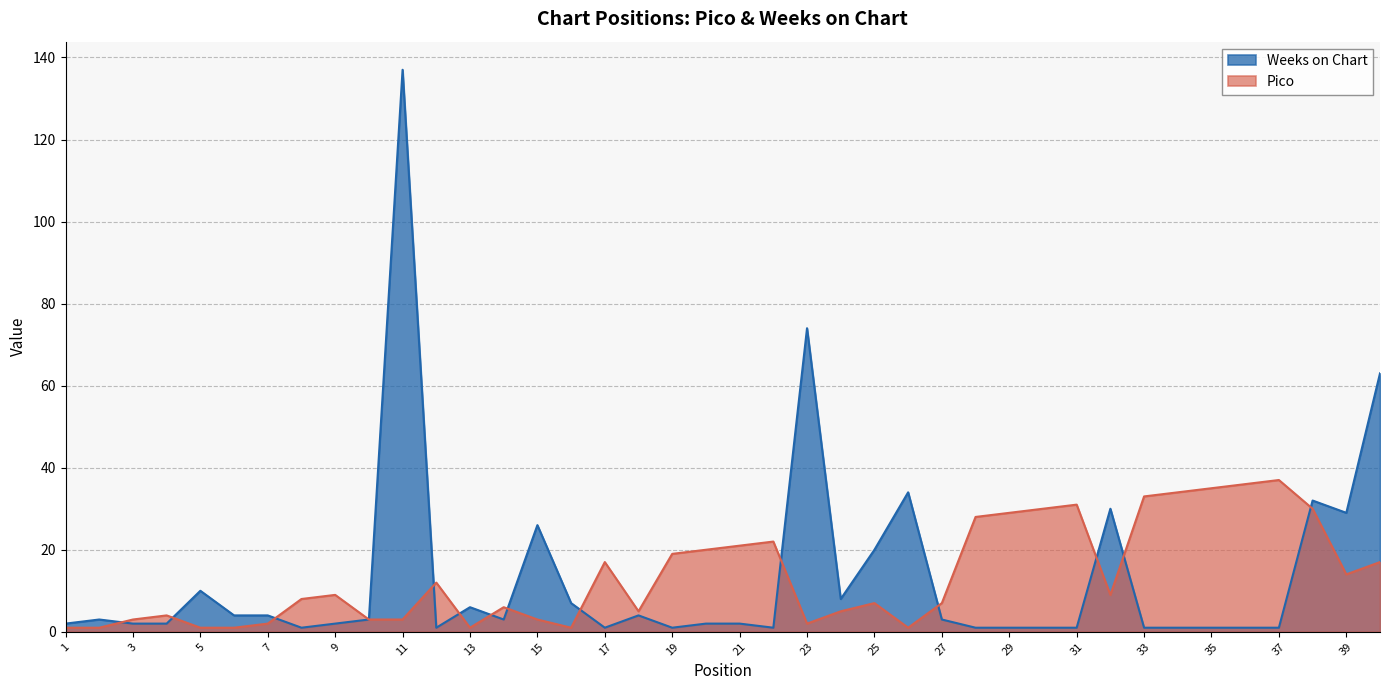

Where is Weeks on Chart nearest to the value 69?

23